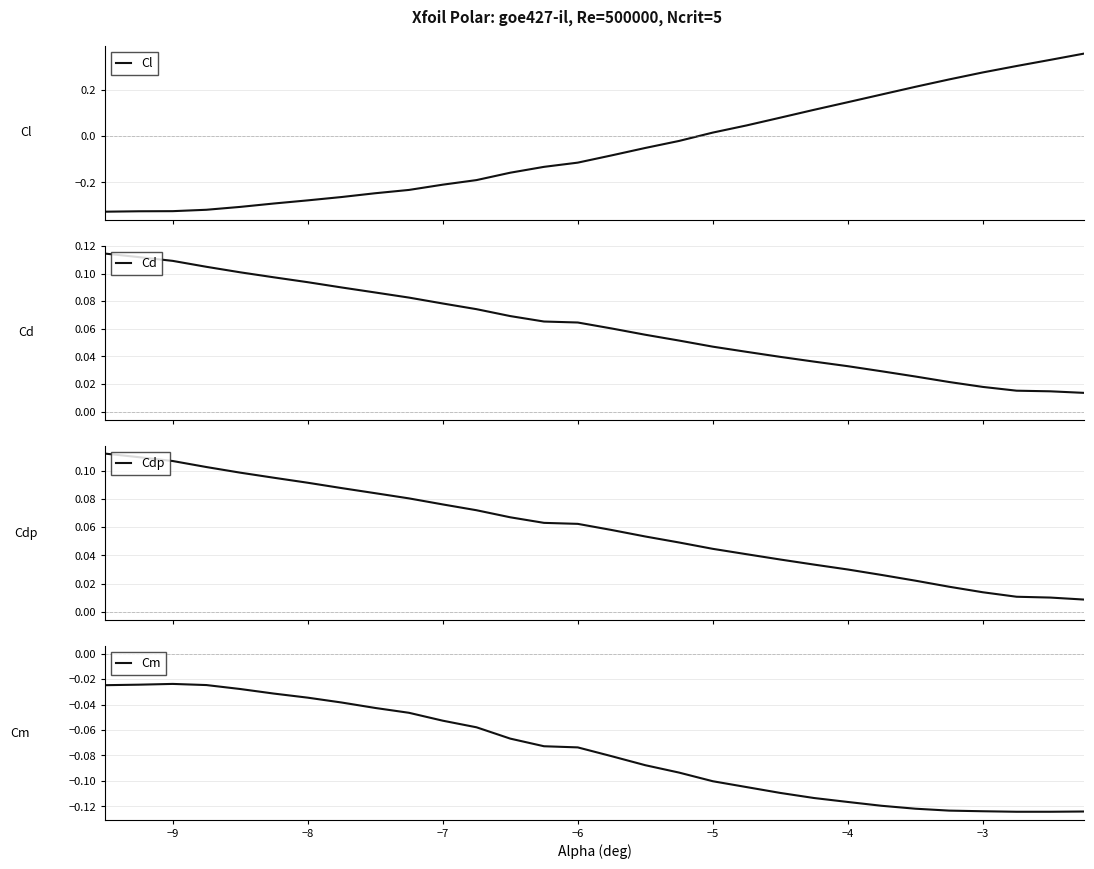

What are all the series names shown in the legend?

Cl, Cd, Cdp, Cm